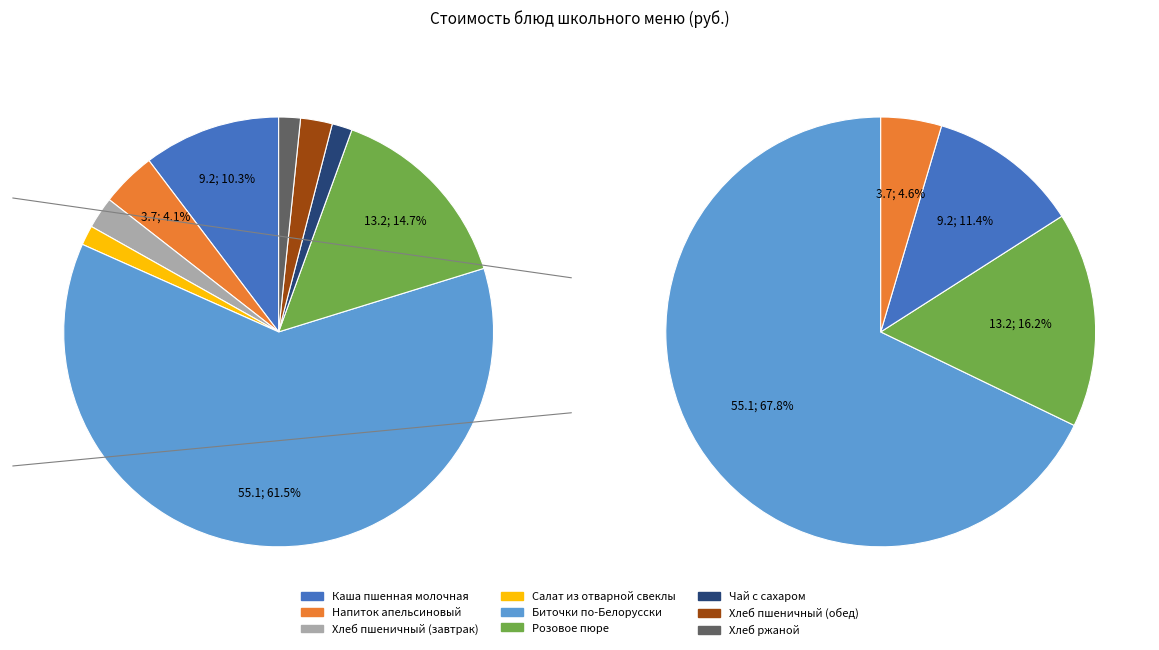

Rank the categories by value from highest to lowest.

Биточки по-Белорусски, Розовое пюре, Каша пшенная молочная, Напиток апельсиновый, Хлеб пшеничный (завтрак), Хлеб пшеничный (обед), Хлеб ржаной, Чай с сахаром, Салат из отварной свеклы